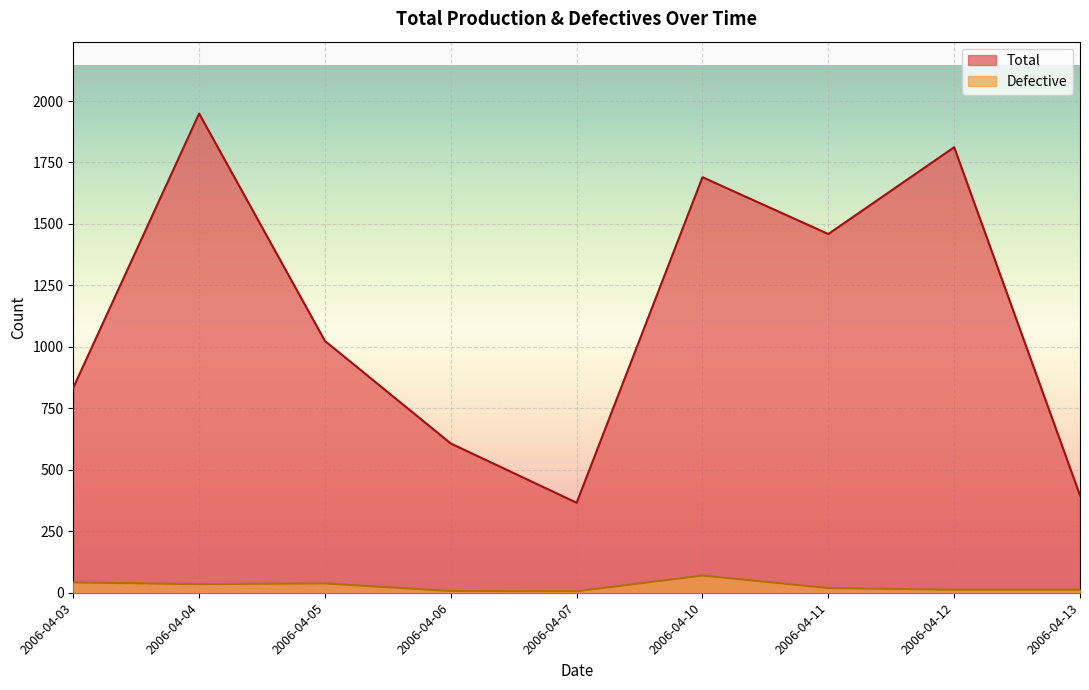

At 2006-04-04, list the series in order from largest to smallest.

Total, Defective